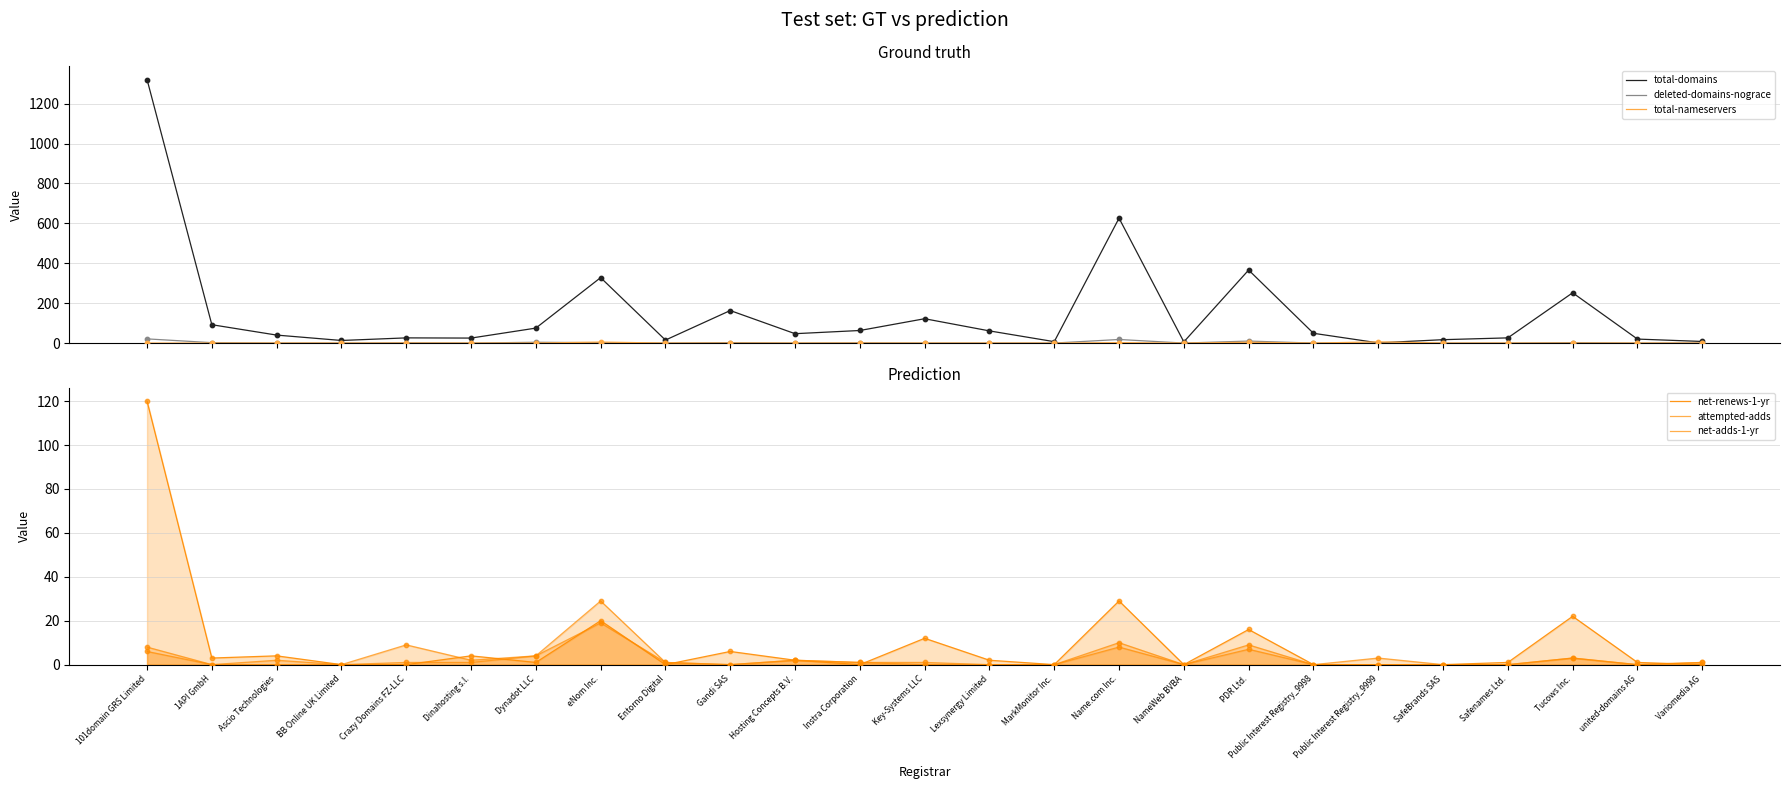

Which series has the largest total across all categories?

total-domains